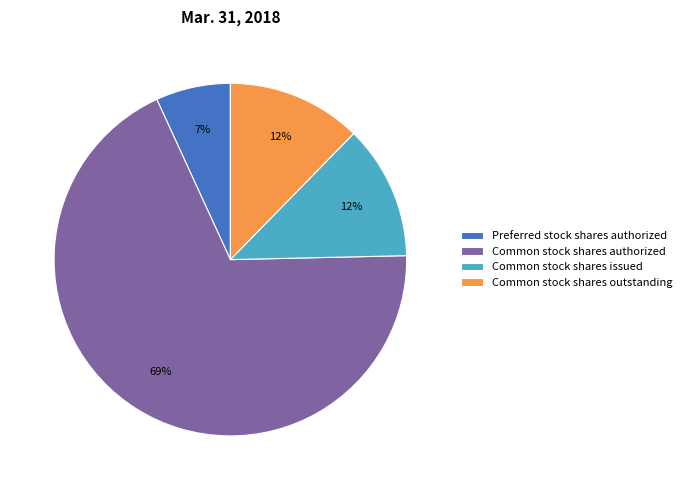

Which category accounts for the majority?

Common stock shares authorized